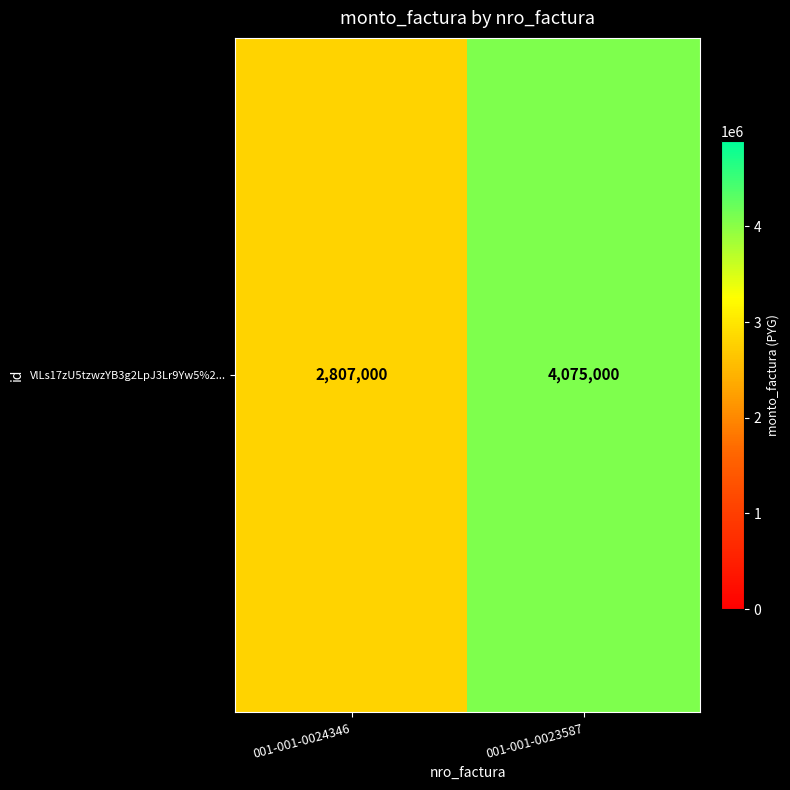

How many values are below 4075000?

1